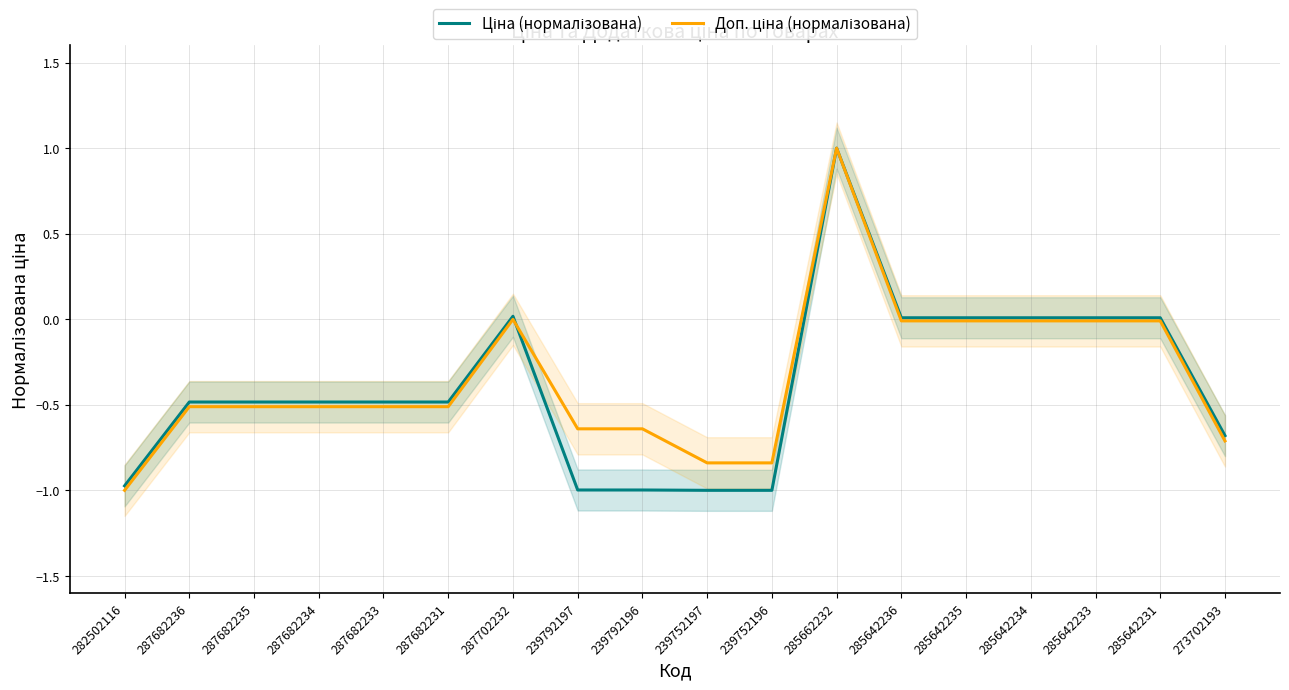

What is the lowest value of the Ціна (нормалізована) series?

-1.0